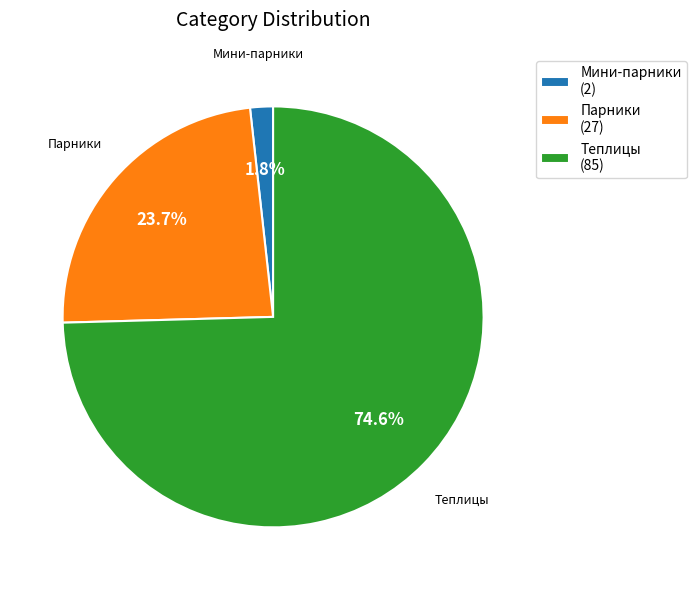

Is it true that Теплицы is 84% of the pie?

False